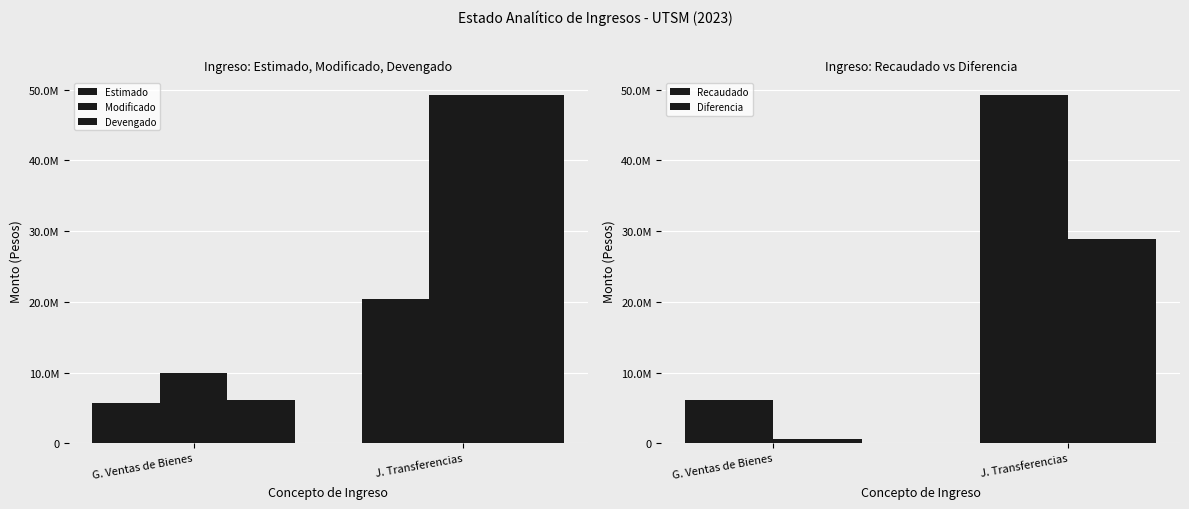

How many data points in Estimado are less than 20364351?

1